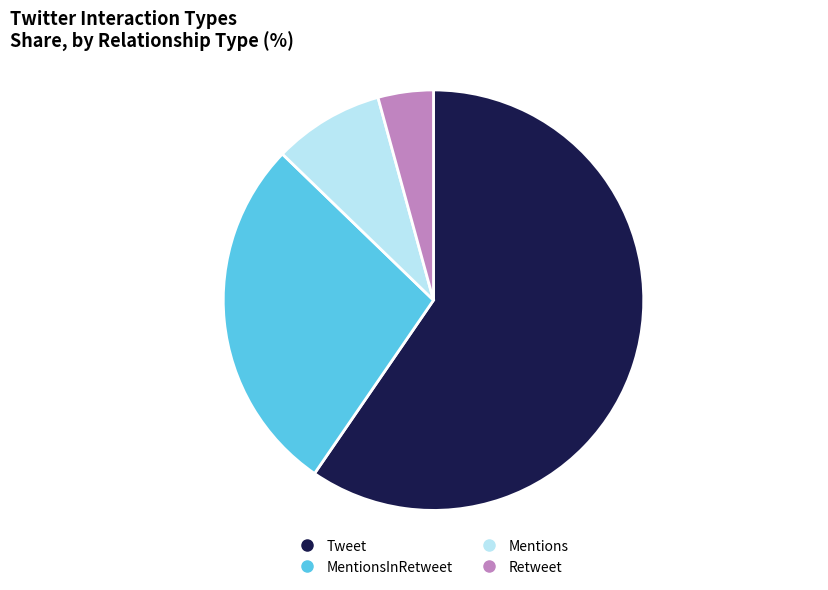

Is there any slice that represents more than half of the pie?

Yes